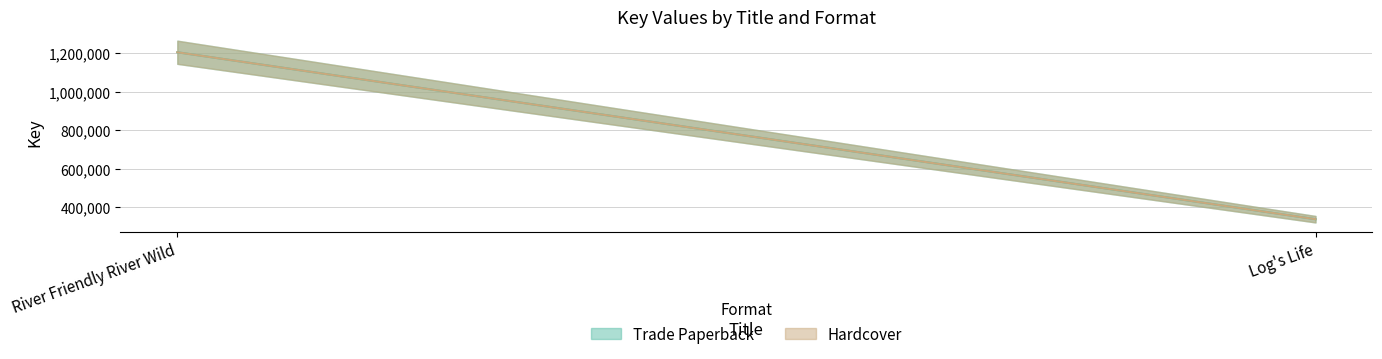

What is the difference between the maximum and minimum values in the Hardcover series?

869131